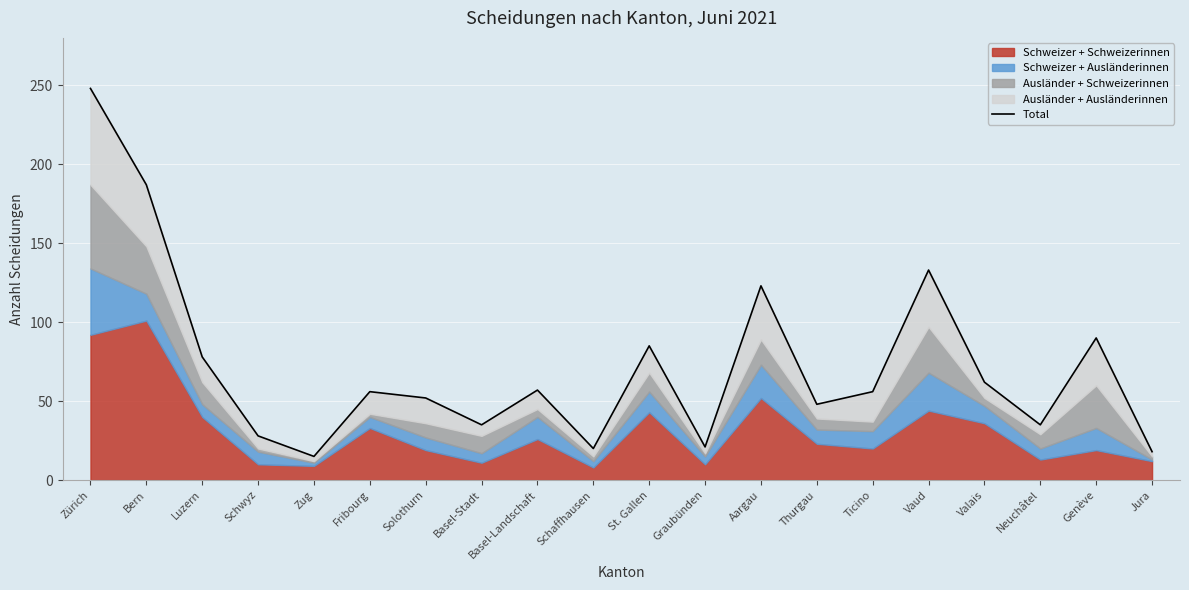

How many lines are shown in the chart?

1